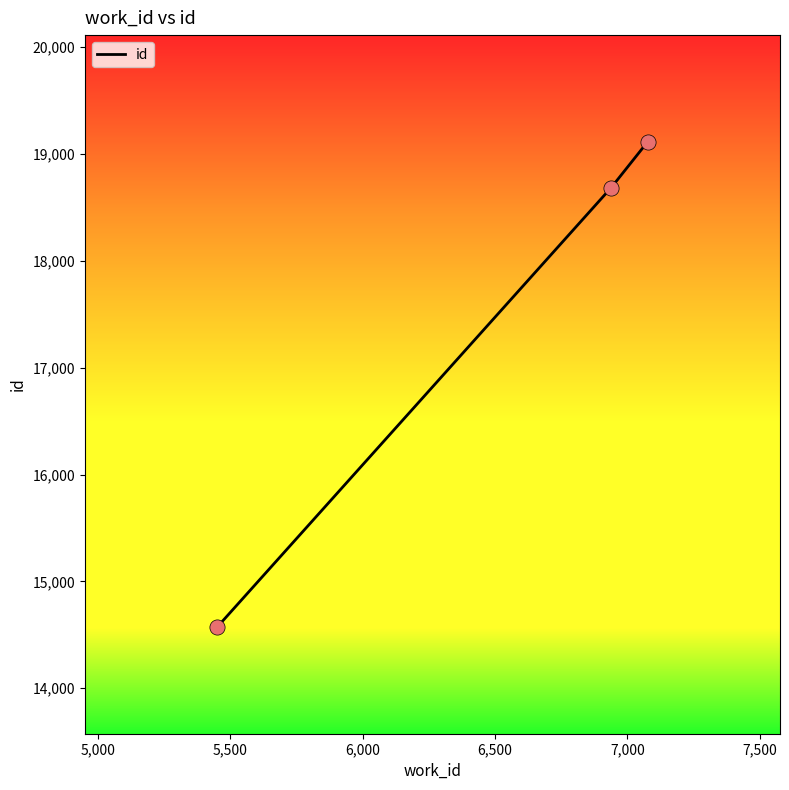

What is the maximum value shown in the chart?

19114